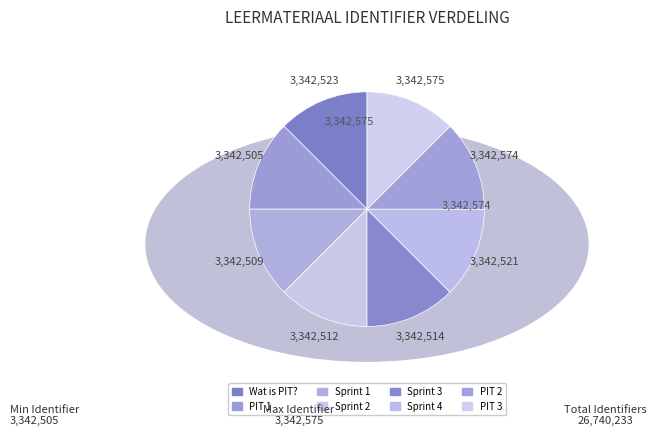

To the nearest percent, what is the average slice percentage?

12%